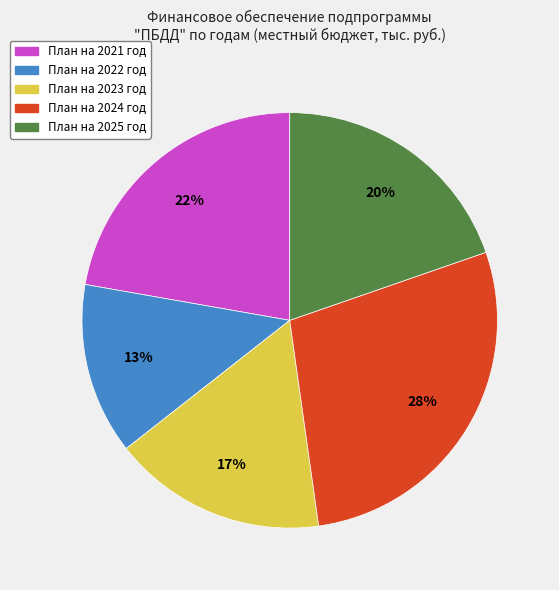

Is there any slice that represents more than half of the pie?

No